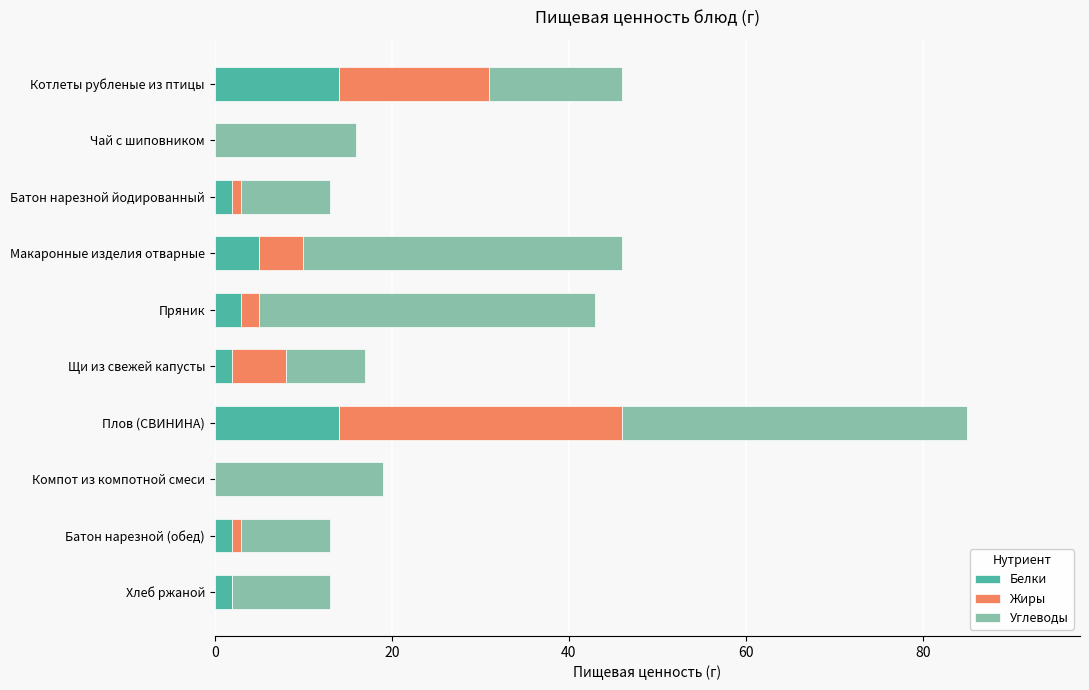

How many categories are shown in the chart?

10